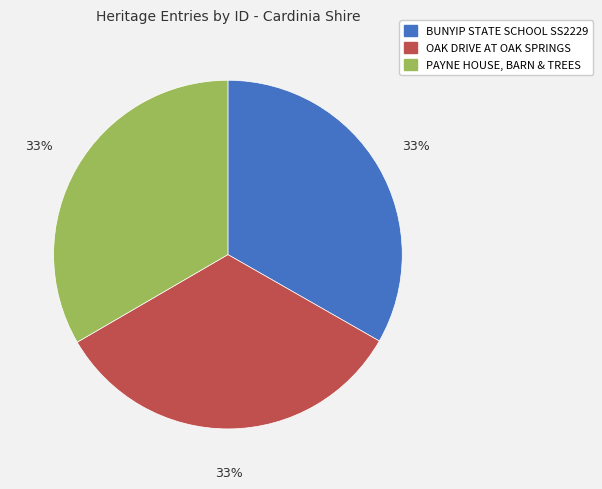

How many segments does this pie chart have?

3